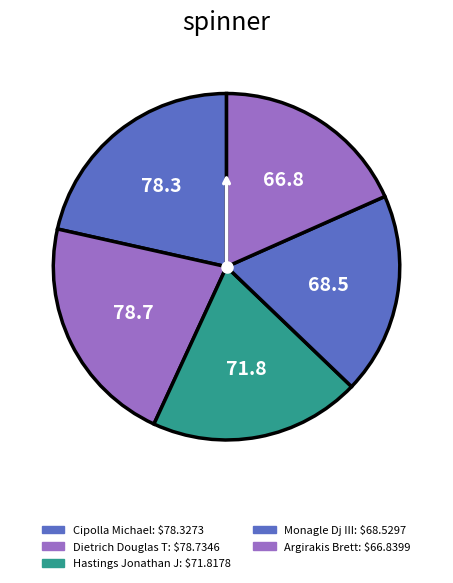

How many slices are in this pie chart?

5